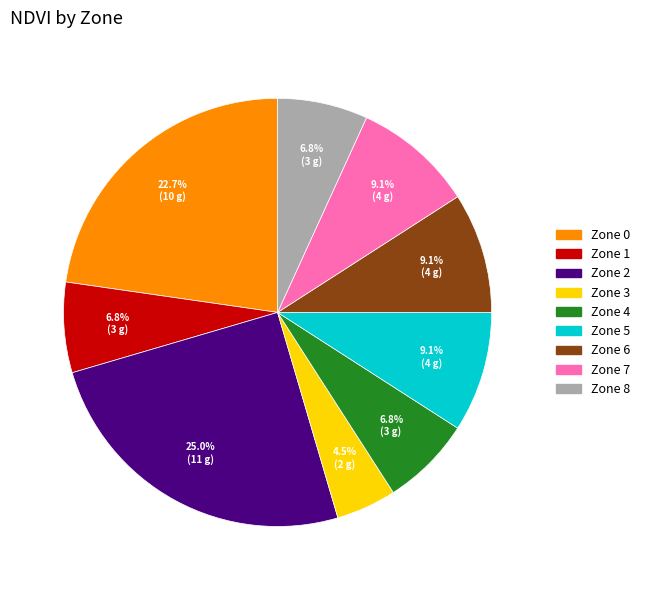

The Zone 6 slice represents 1% of the pie. True or false?

False